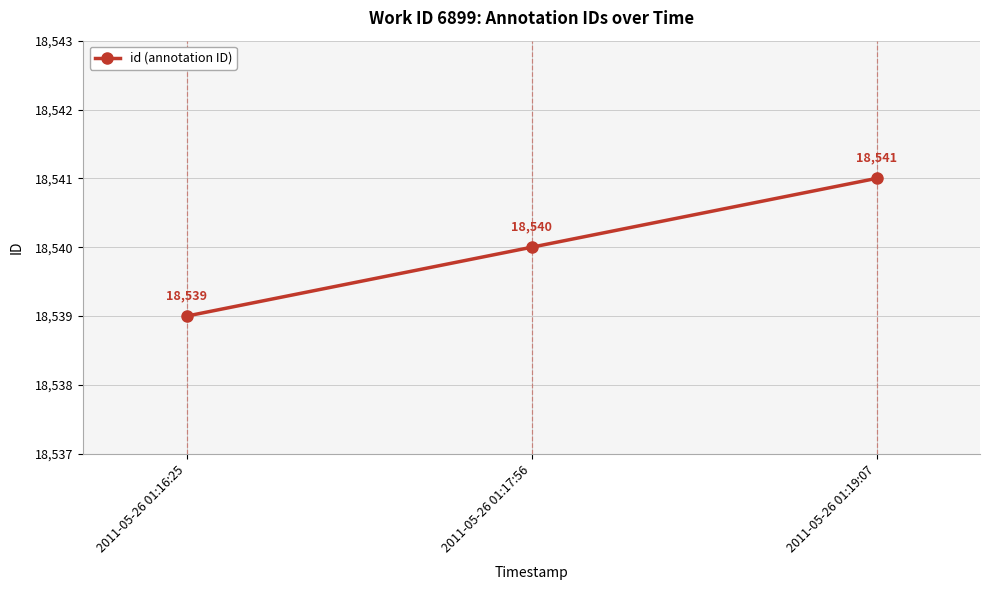

Between 2011-05-26 01:16:25 and 2011-05-26 01:17:56, which is larger?

2011-05-26 01:17:56